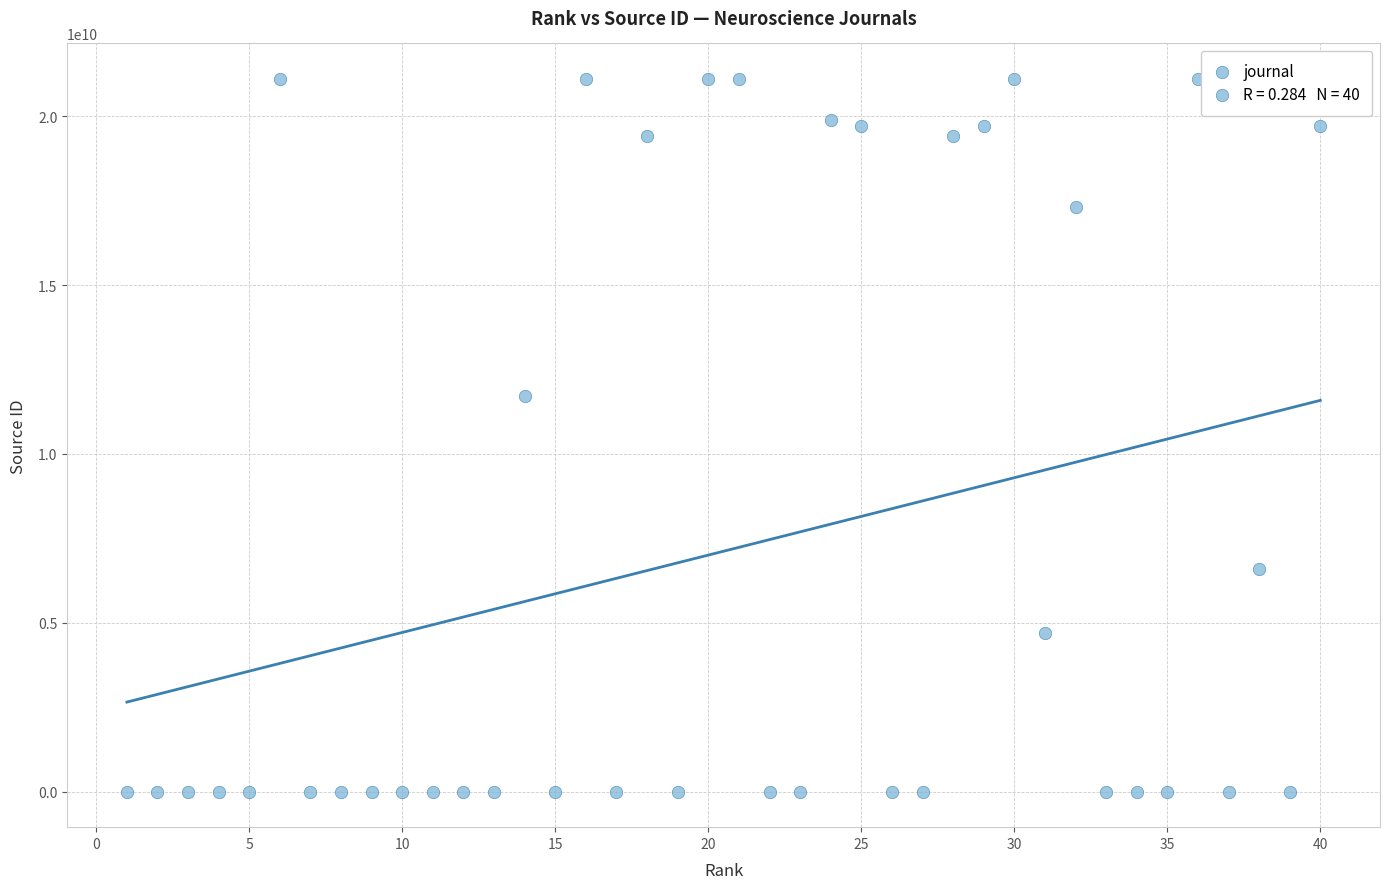

What Y value in the scatter plot is closest to 10550476718?

11700154204